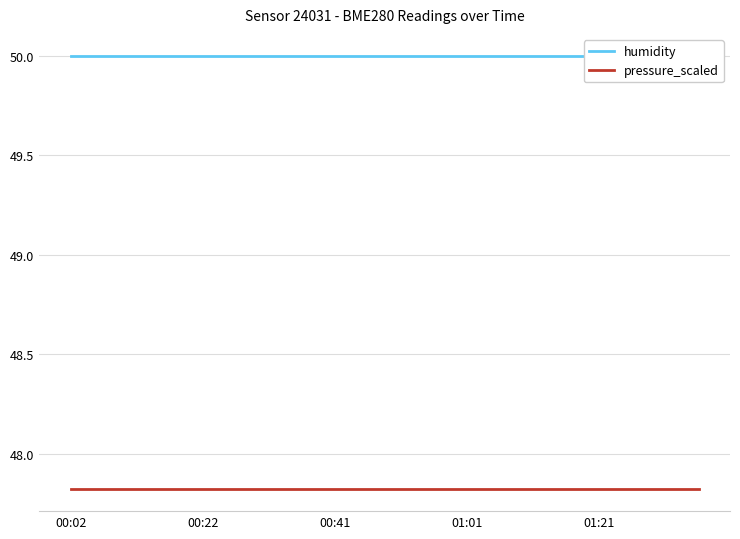

Reading left to right, transcribe all the data shown in this chart.

humidity: 50.0	50.0	50.0	50.0	50.0	50.0	50.0	50.0	50.0	50.0	50.0	50.0	50.0	50.0	50.0	50.0	50.0	50.0	50.0	50.0
pressure_scaled: 47.8	47.8	47.8	47.8	47.8	47.8	47.8	47.8	47.8	47.8	47.8	47.8	47.8	47.8	47.8	47.8	47.8	47.8	47.8	47.8